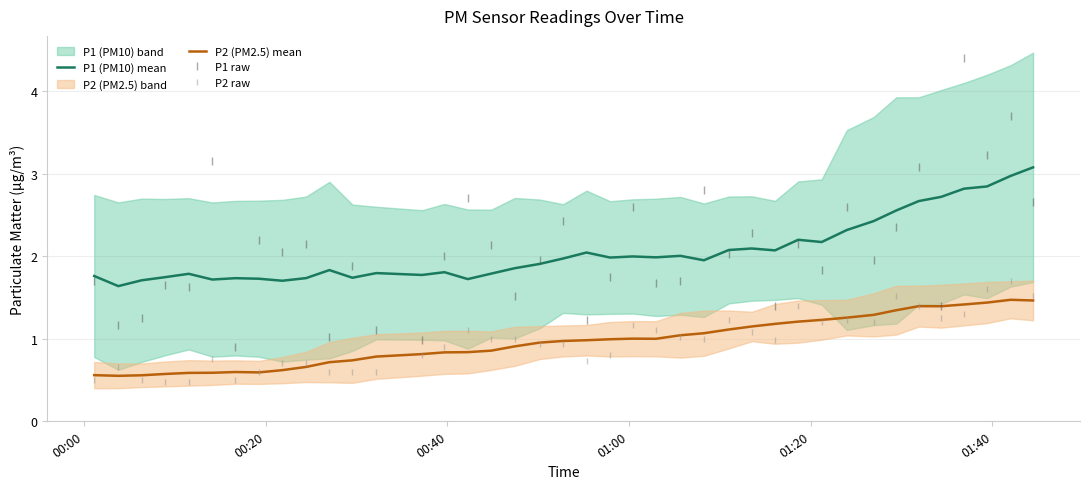

What is the maximum value for P2 raw?

1.7